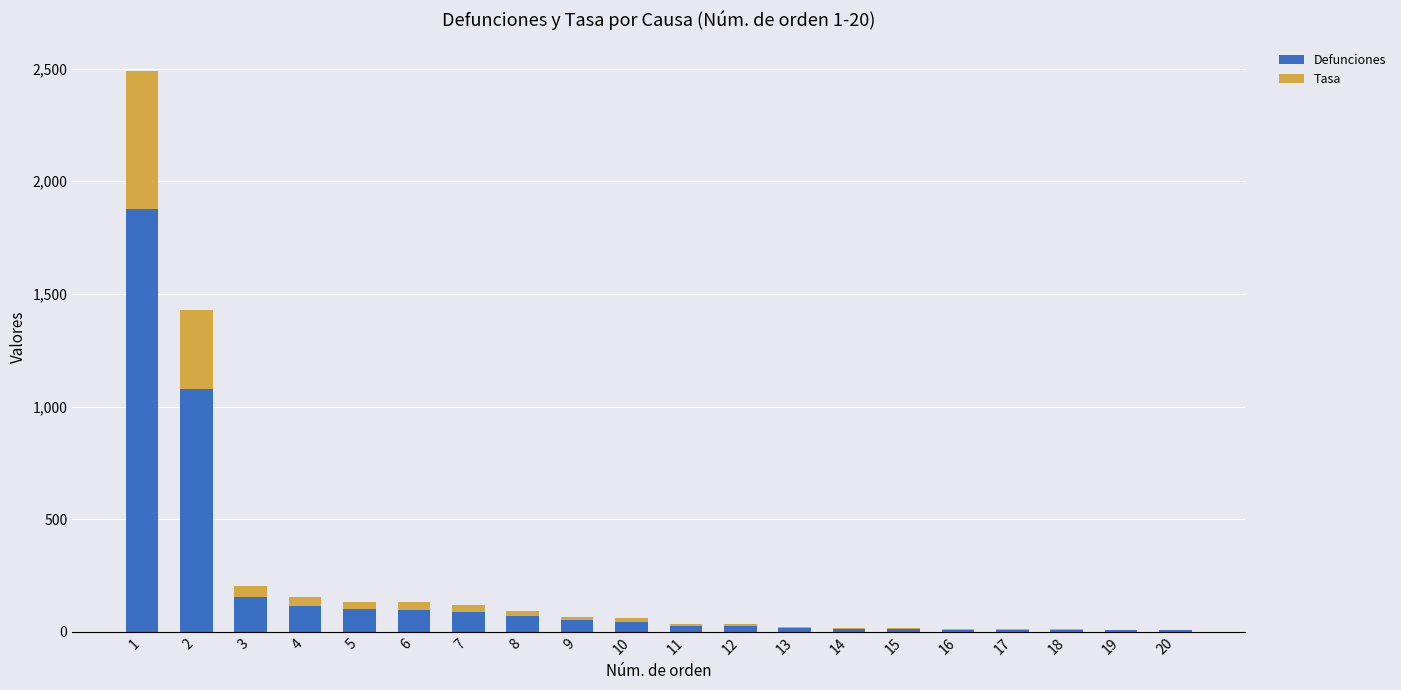

What is the sum of all Defunciones values?

3803.0